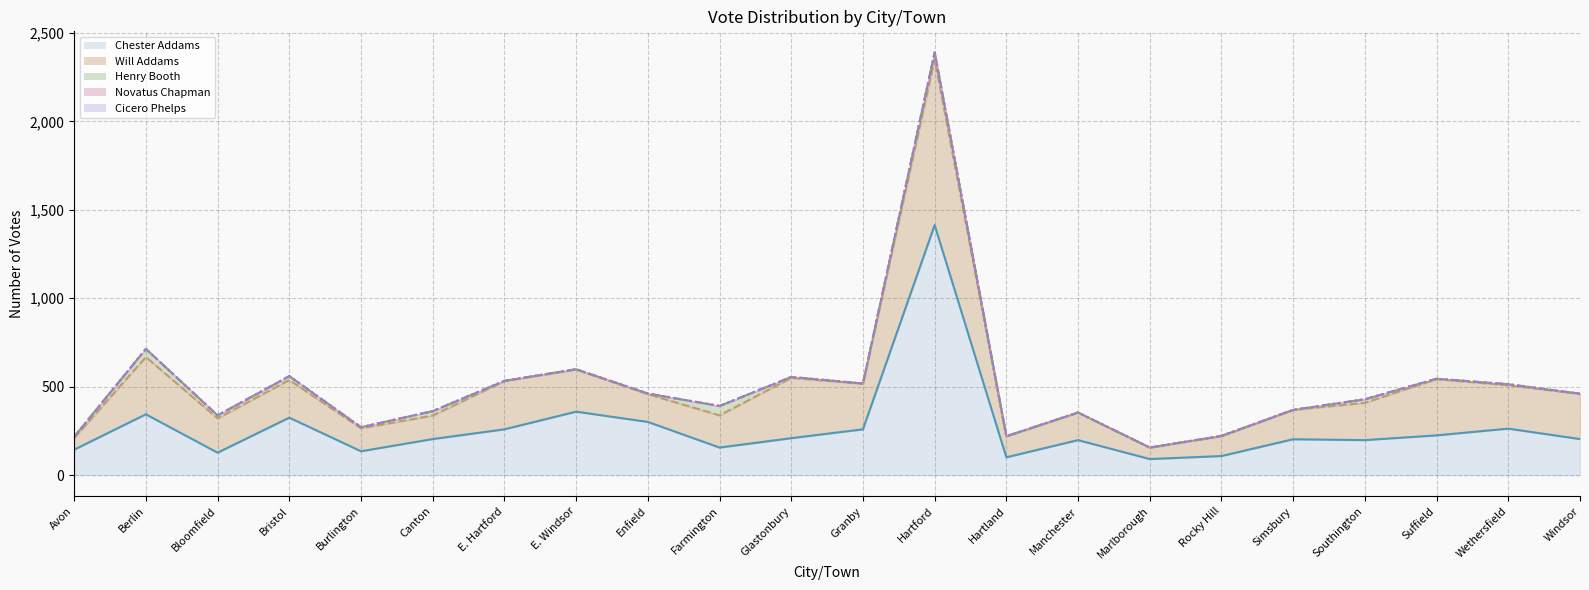

True or false: Novatus Chapman has more than 0 interior local peaks.

True